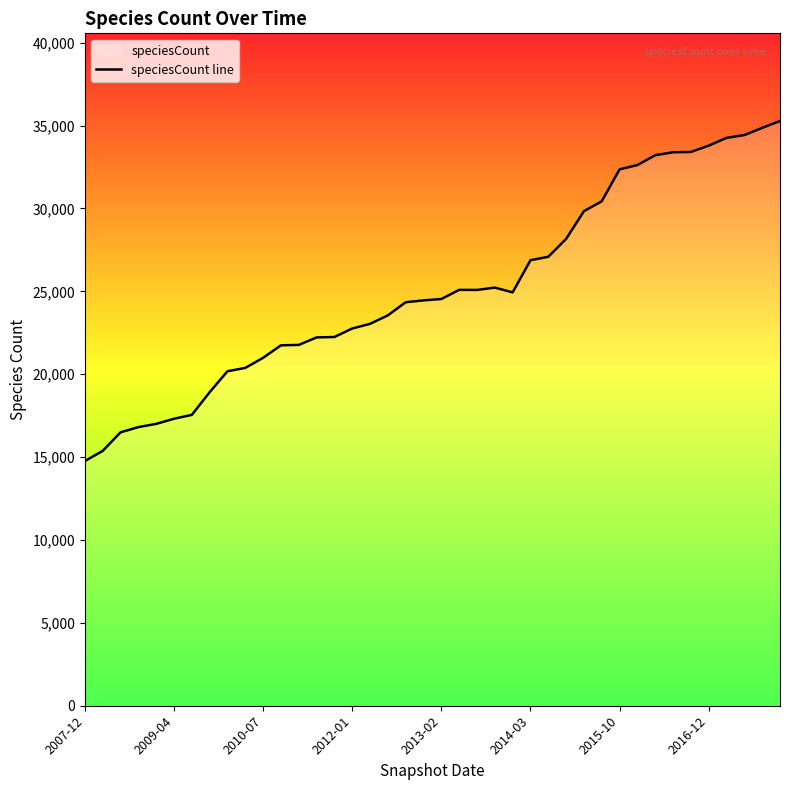

Does the chart have visible grid lines?

No